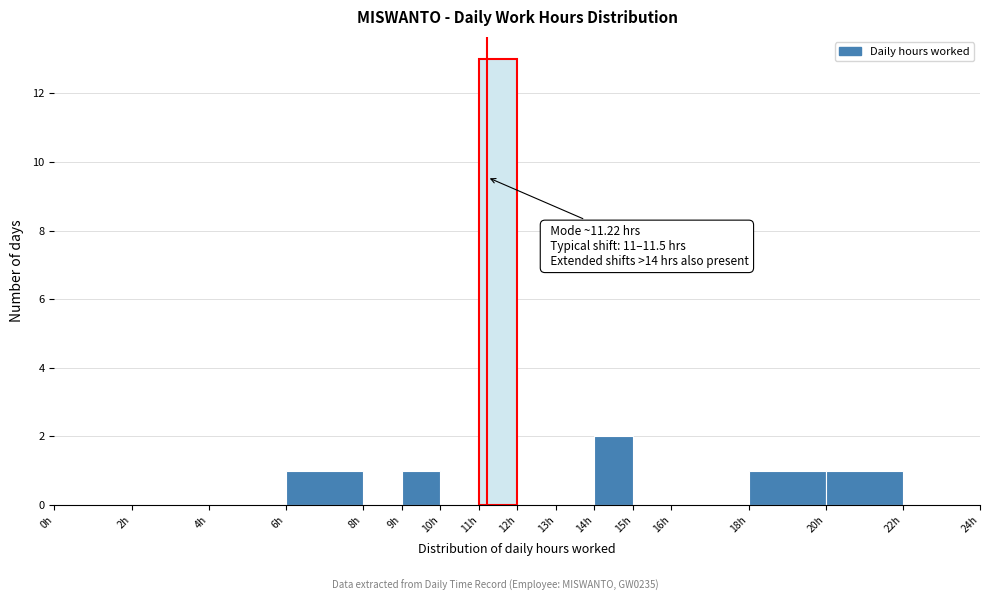

Over which range of the x-axis is the bar tallest?

11 to 12